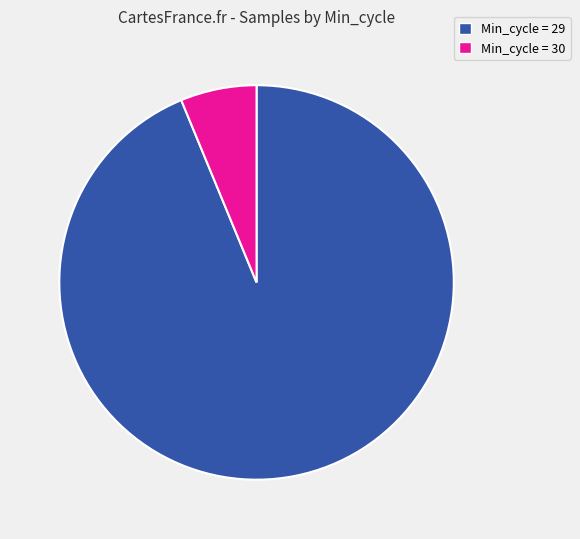

What percentage is the Min_cycle = 30 slice, to the nearest percent?

6%